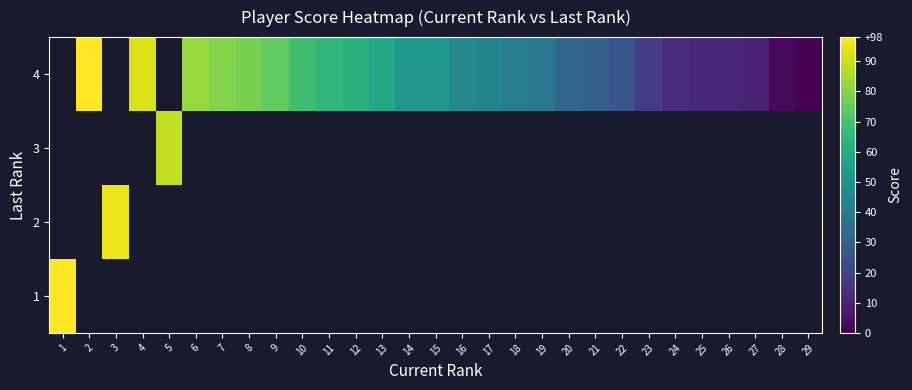

List the series in order of their overall mean, highest first.

1, 2, 3, 4